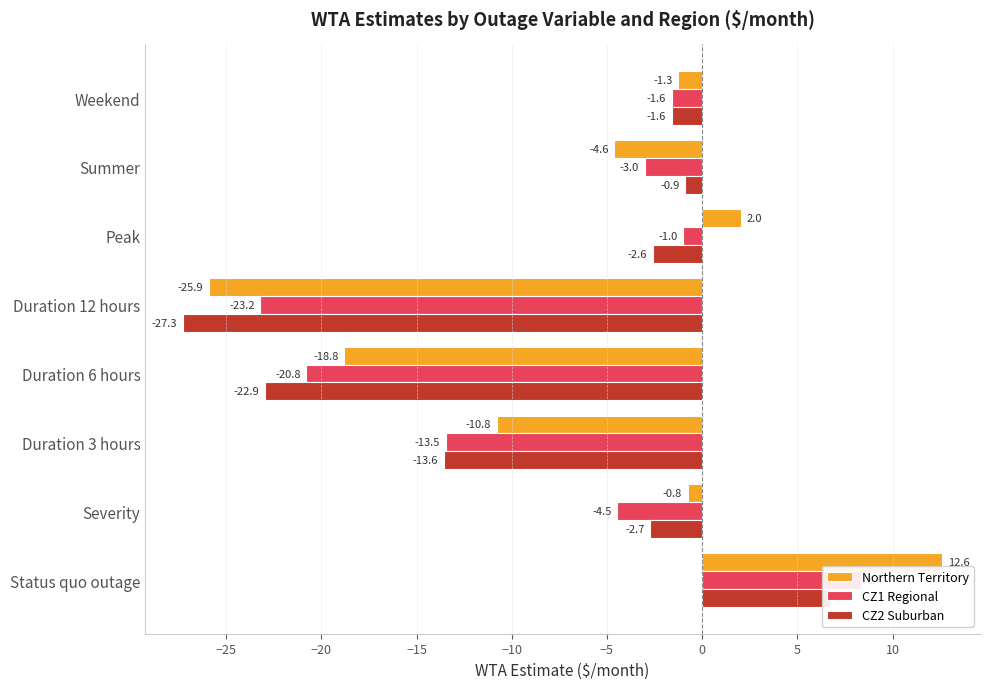

What is the maximum value shown in the chart?

12.6